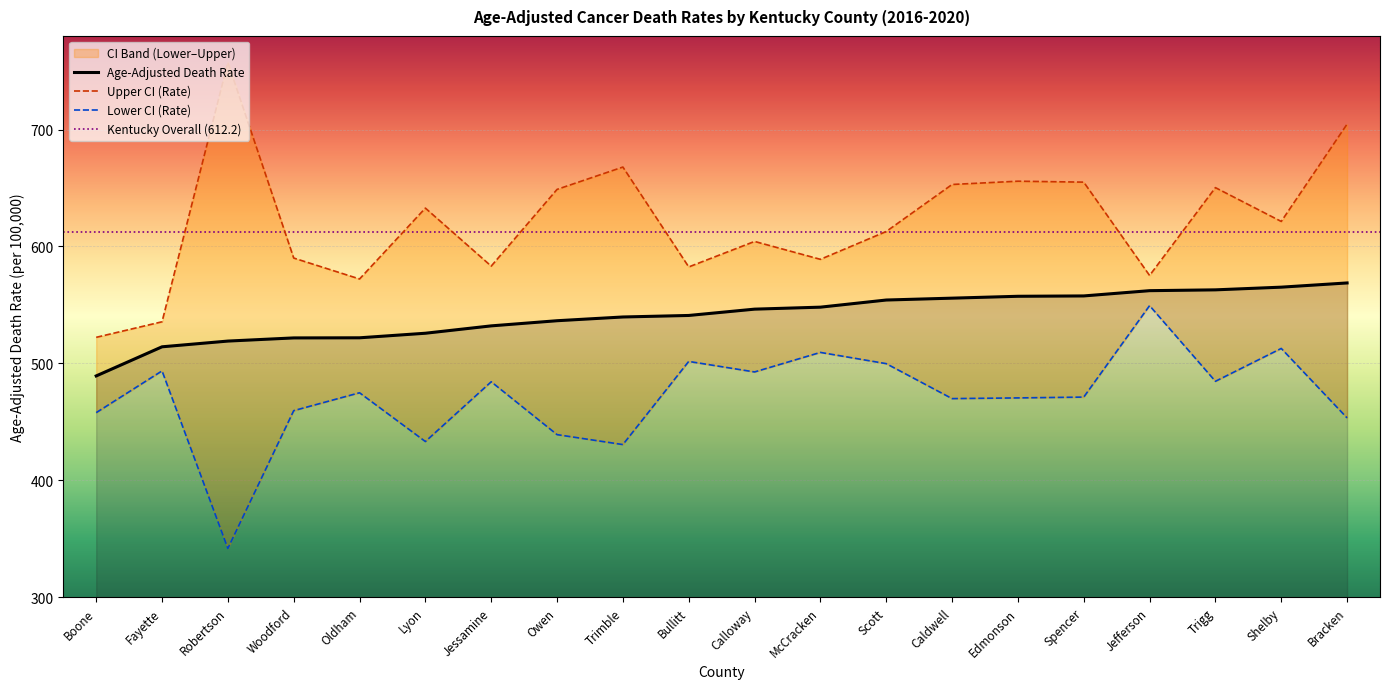

True or false: Age-Adjusted Death Rate and Upper CI (Rate) cross at least once.

False